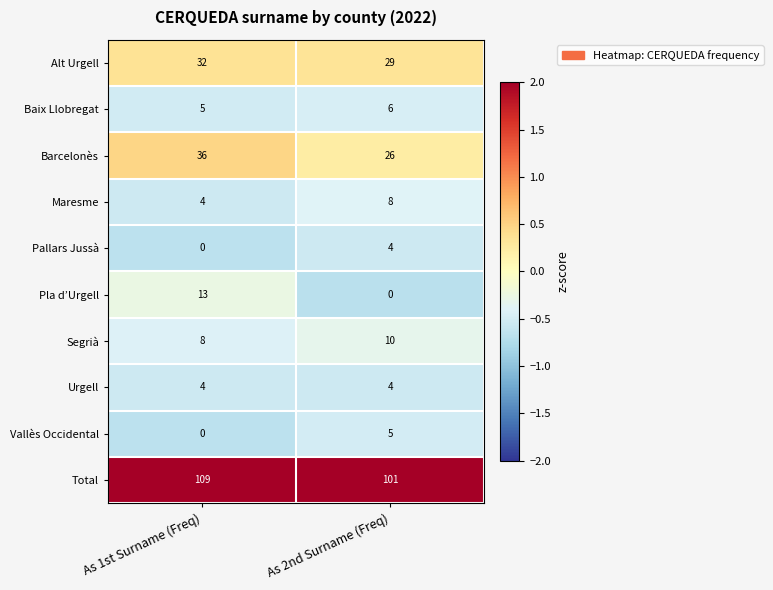

Reading left to right, what are all the values shown in this chart?

Alt Urgell: 32	29
Baix Llobregat: 5	6
Barcelonès: 36	26
Maresme: 4	8
Pallars Jussà: 0	4
Pla d’Urgell: 13	0
Segrià: 8	10
Urgell: 4	4
Vallès Occidental: 0	5
Total: 109	101